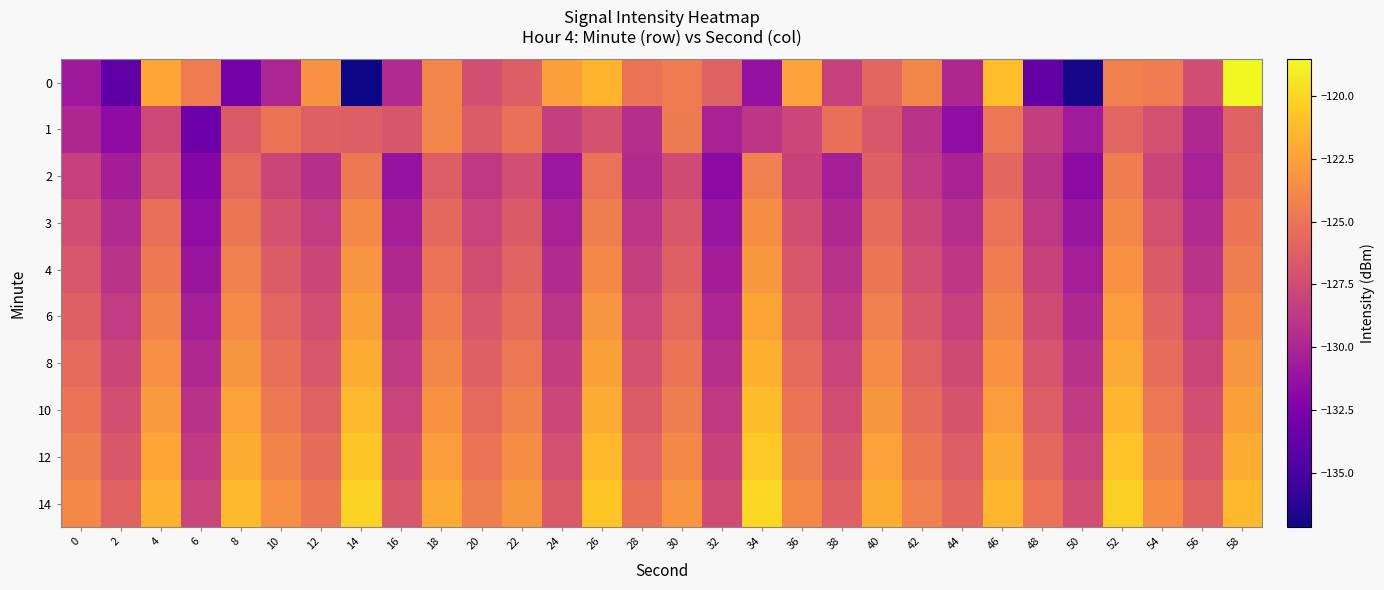

Which series has the largest total across all categories?

14